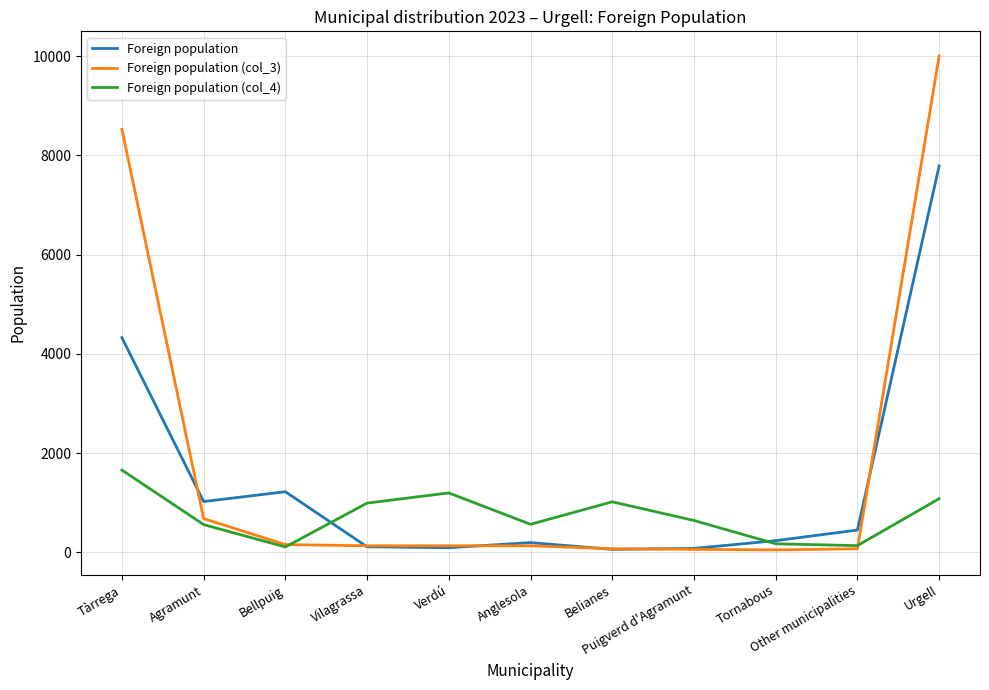

Which series has the largest range (max minus min)?

Foreign population (col_3)